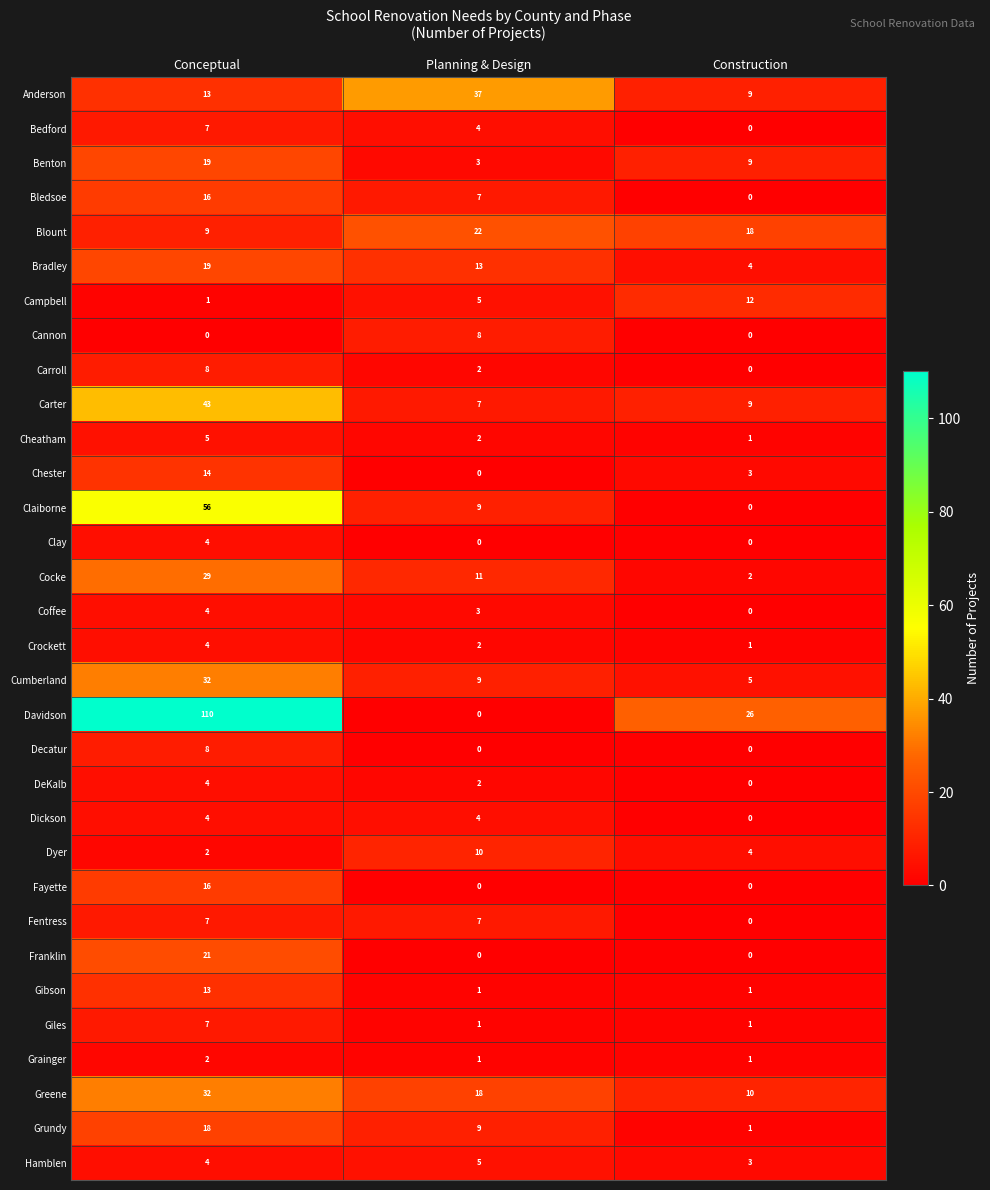

The Davidson series shows 26 at Construction. True or false?

True